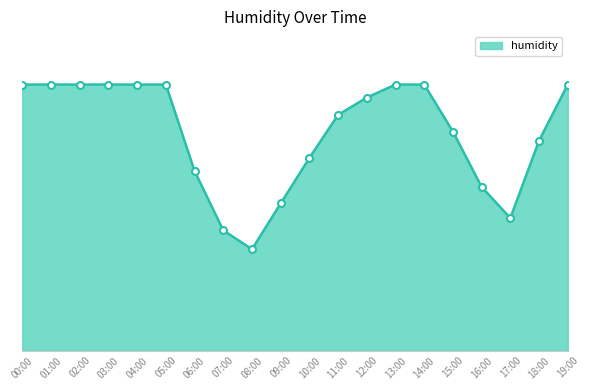

Does the chart have visible grid lines?

No